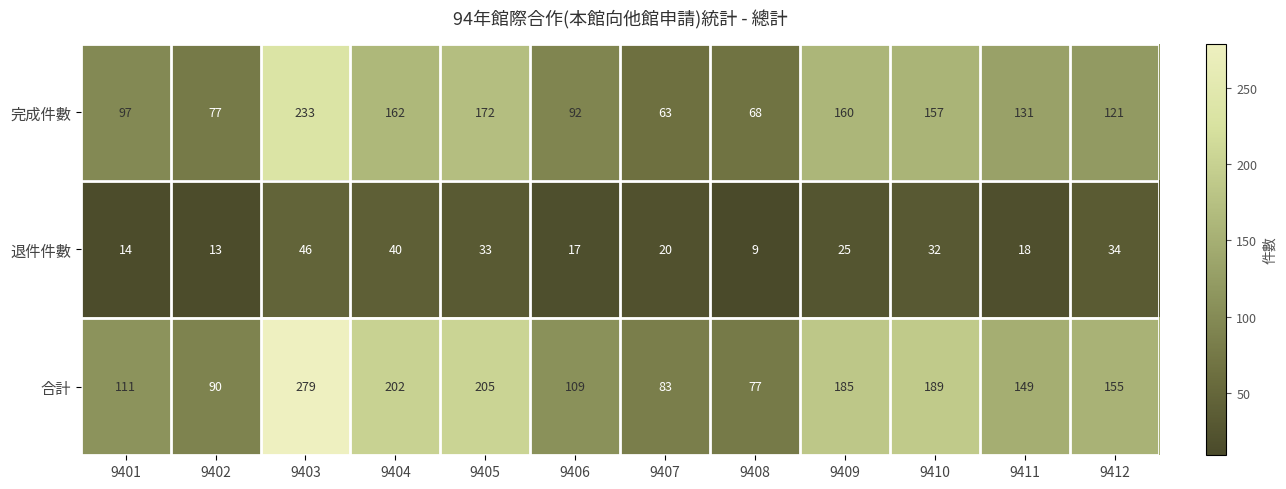

What is the average value of the 合計 series?

153